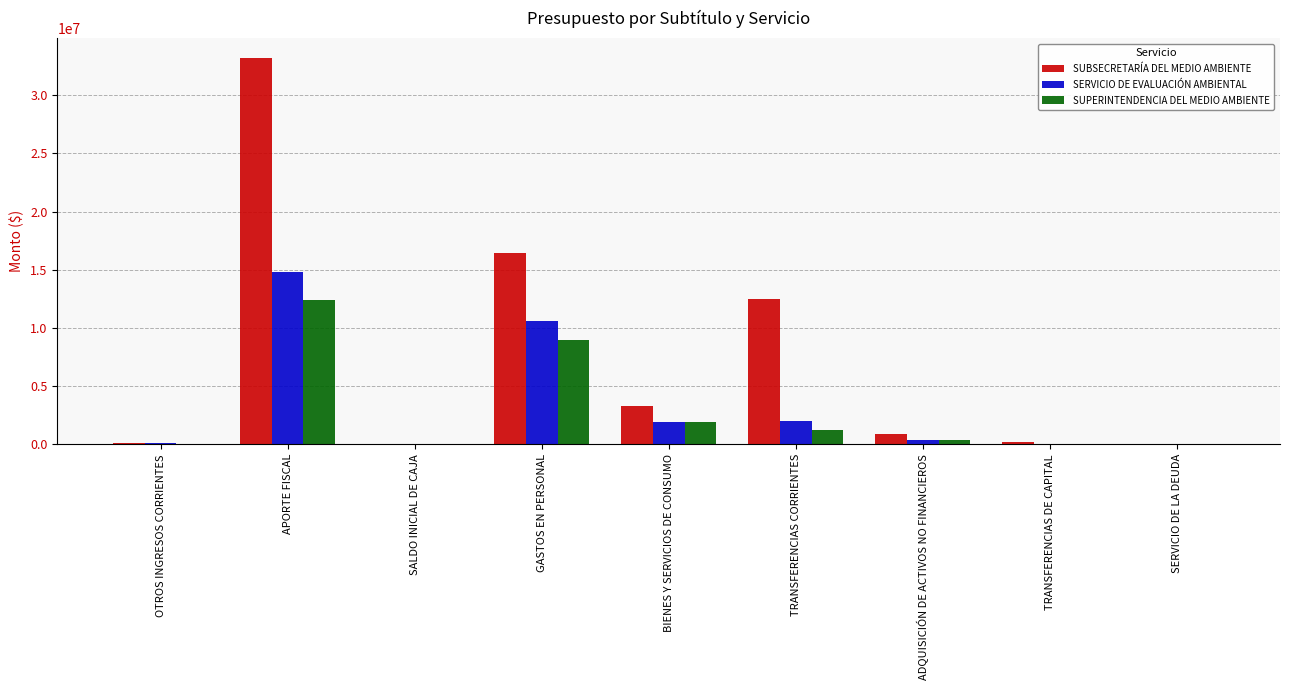

What is the difference between the SUBSECRETARÍA DEL MEDIO AMBIENTE values at ADQUISICIÓN DE ACTIVOS NO FINANCIEROS and BIENES Y SERVICIOS DE CONSUMO?

2382673